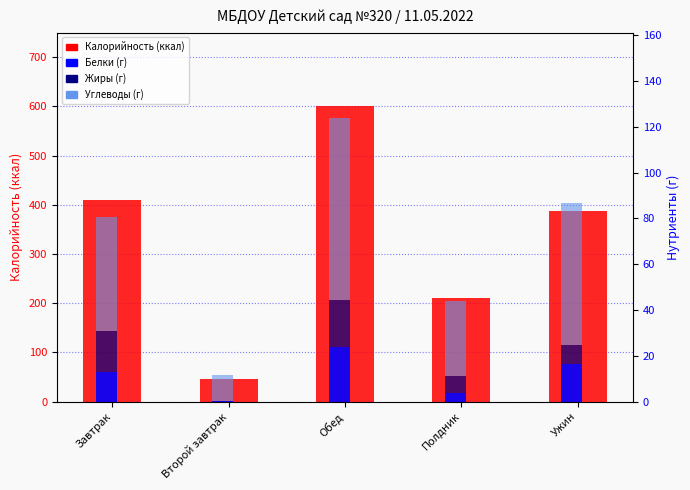

How many values in the Жиры (г) series exceed 8?

3